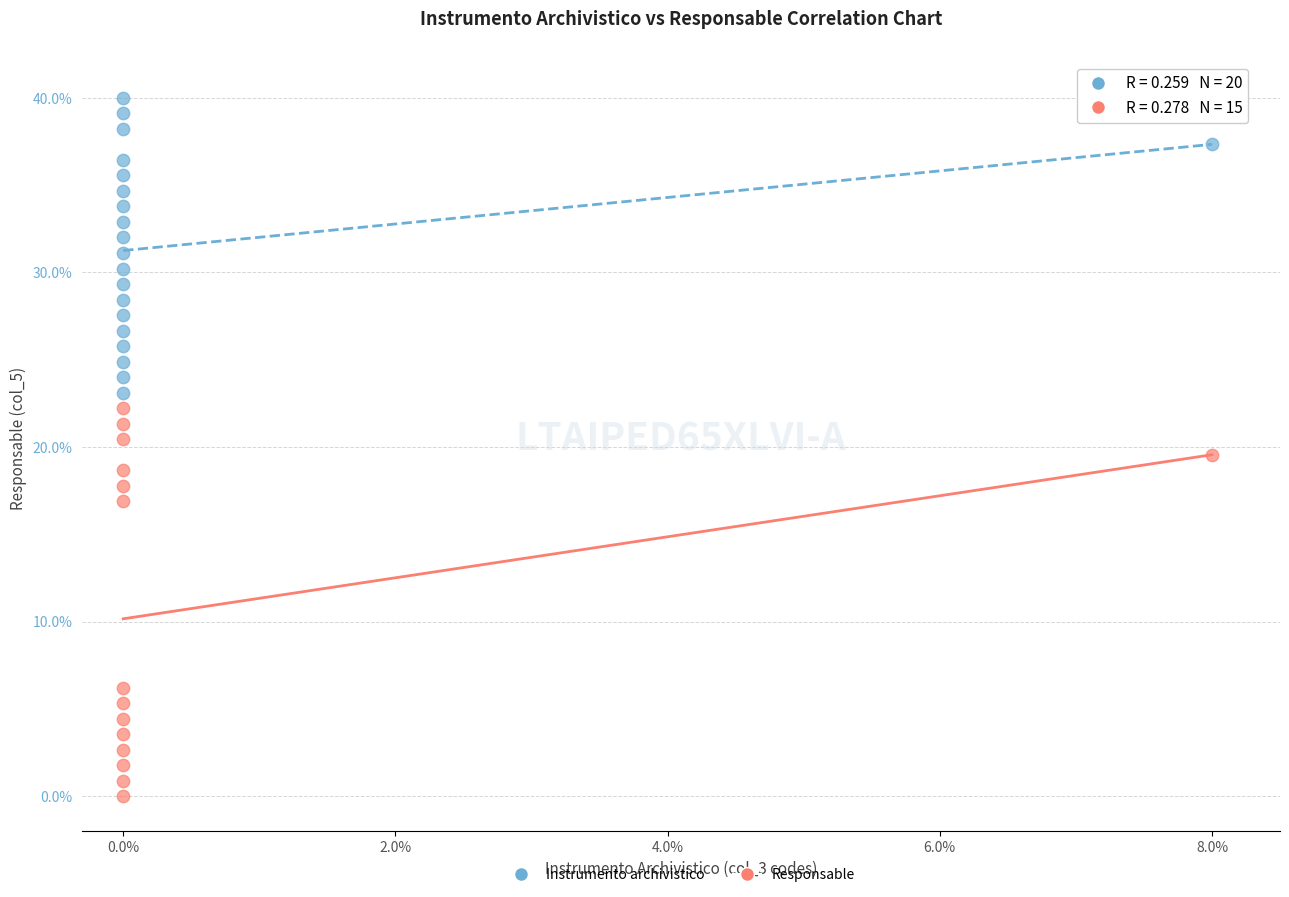

Which series reaches the minimum Y coordinate?

Responsable